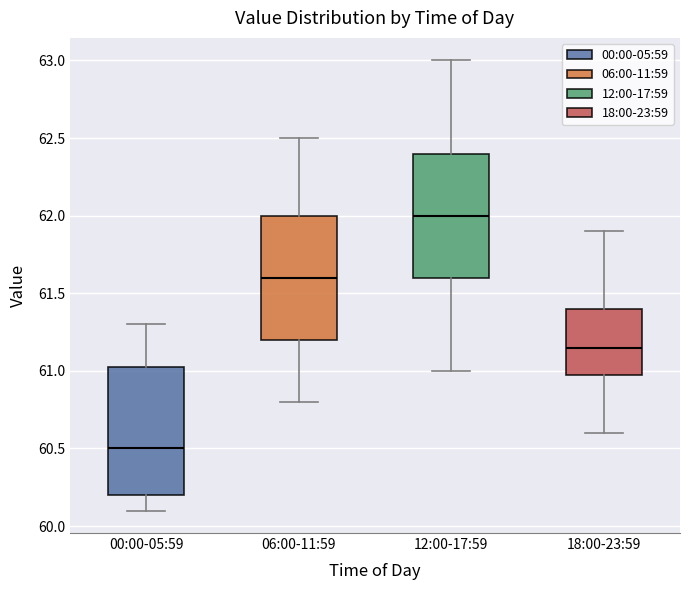

Which box's median line is the lowest?

00:00-05:59